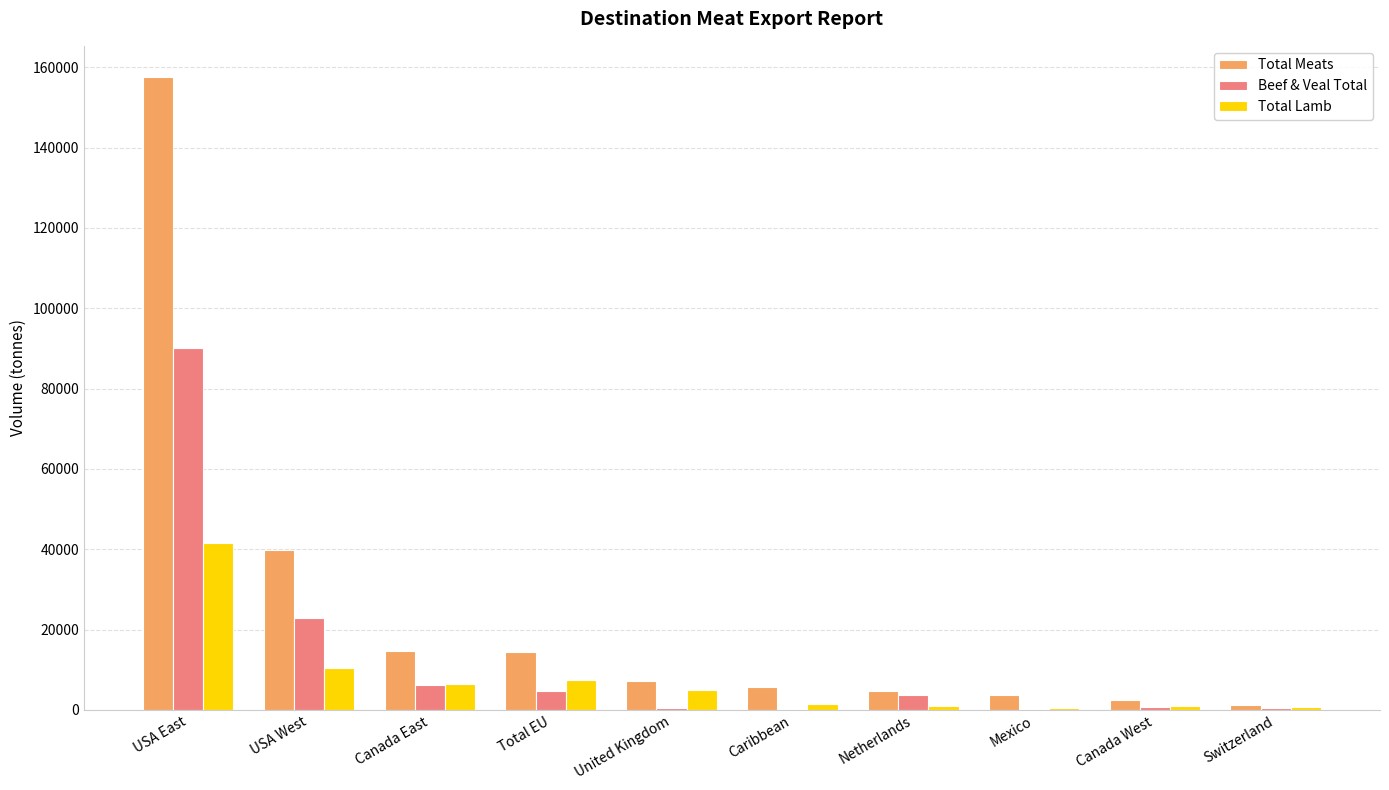

What is the maximum value shown in the chart?

157479.9